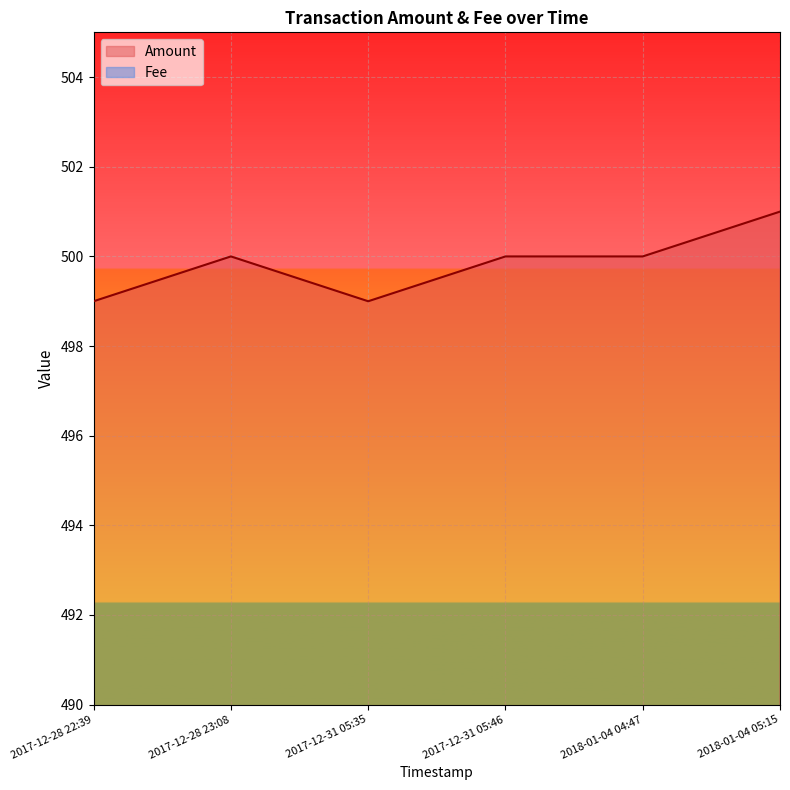

Is it true that the value at 2017-12-28 23:08 is 691?

False